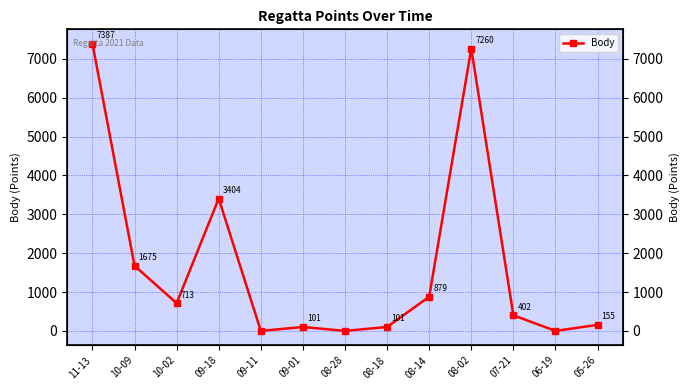

How many lines are shown in the chart?

1